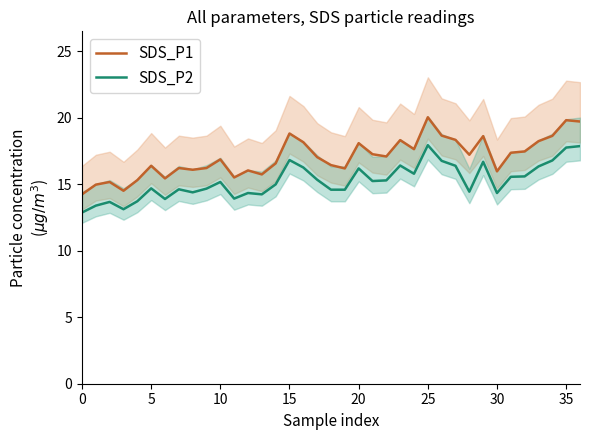

True or false: SDS_P1 and SDS_P2 cross at least once.

False